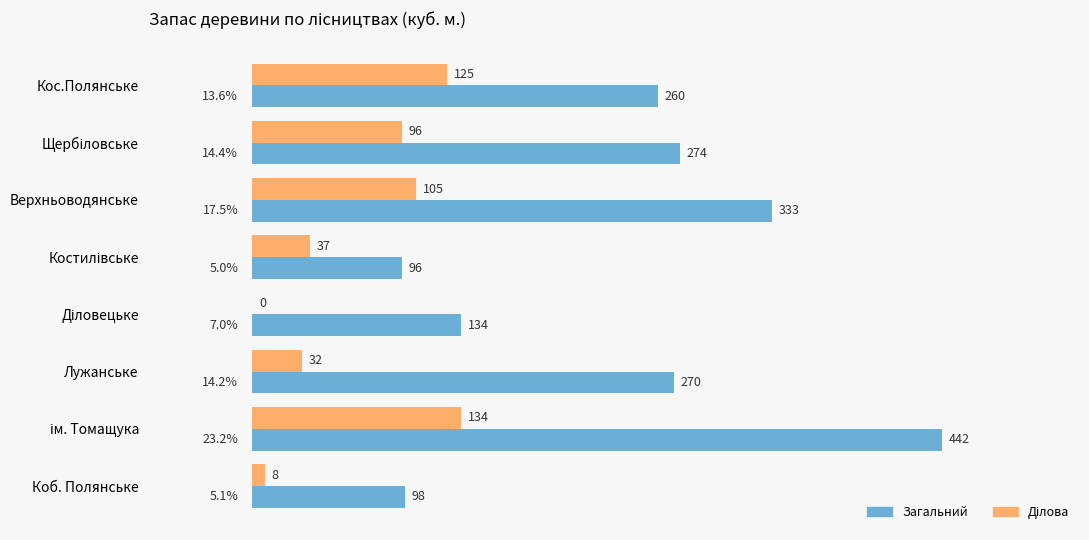

At which label is Загальний closest to 269?

Лужанське